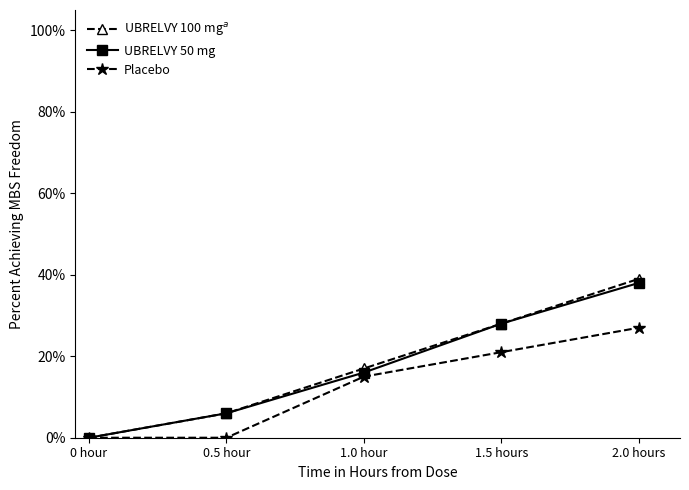

What is the highest value of the UBRELVY 100 mg$^a$ series?

0.4